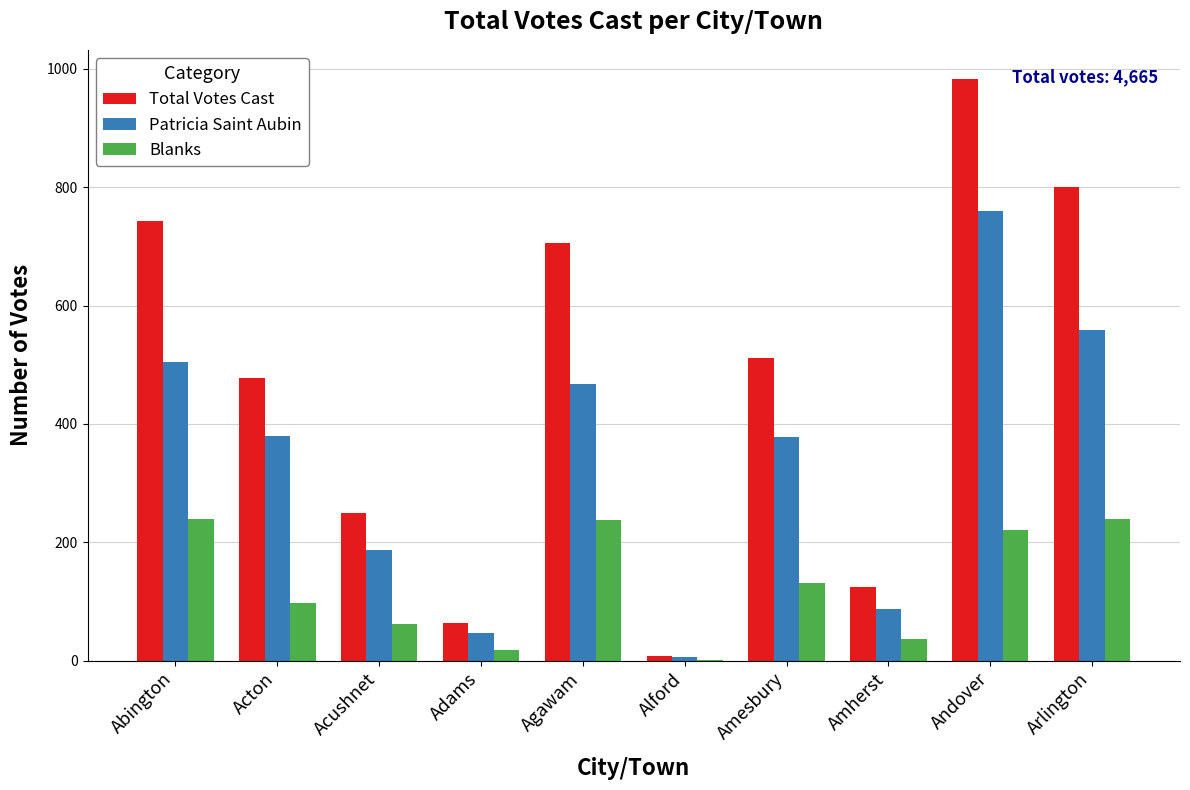

What is the total value across all series at Acton?

953